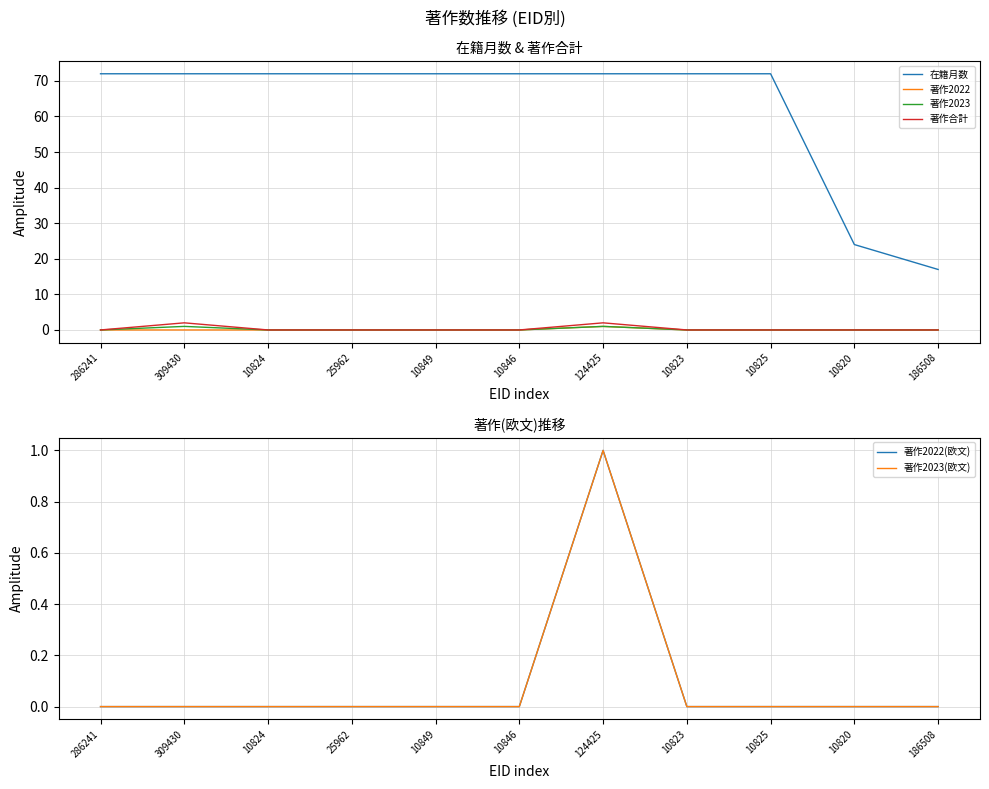

Is it true that 在籍月数 equals 24 at 10820?

True